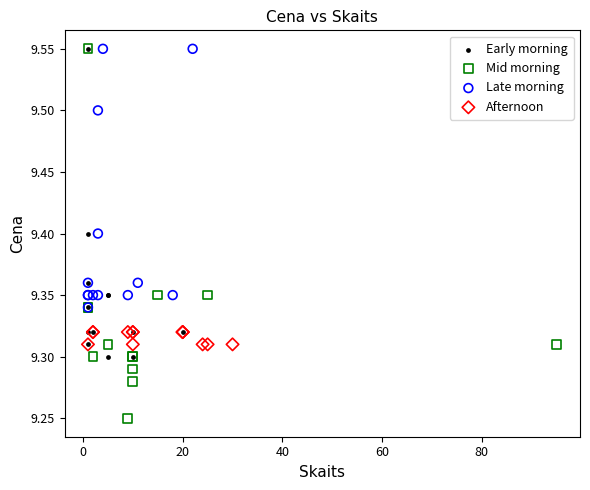

Which series has the largest Y range (max minus min)?

Mid morning